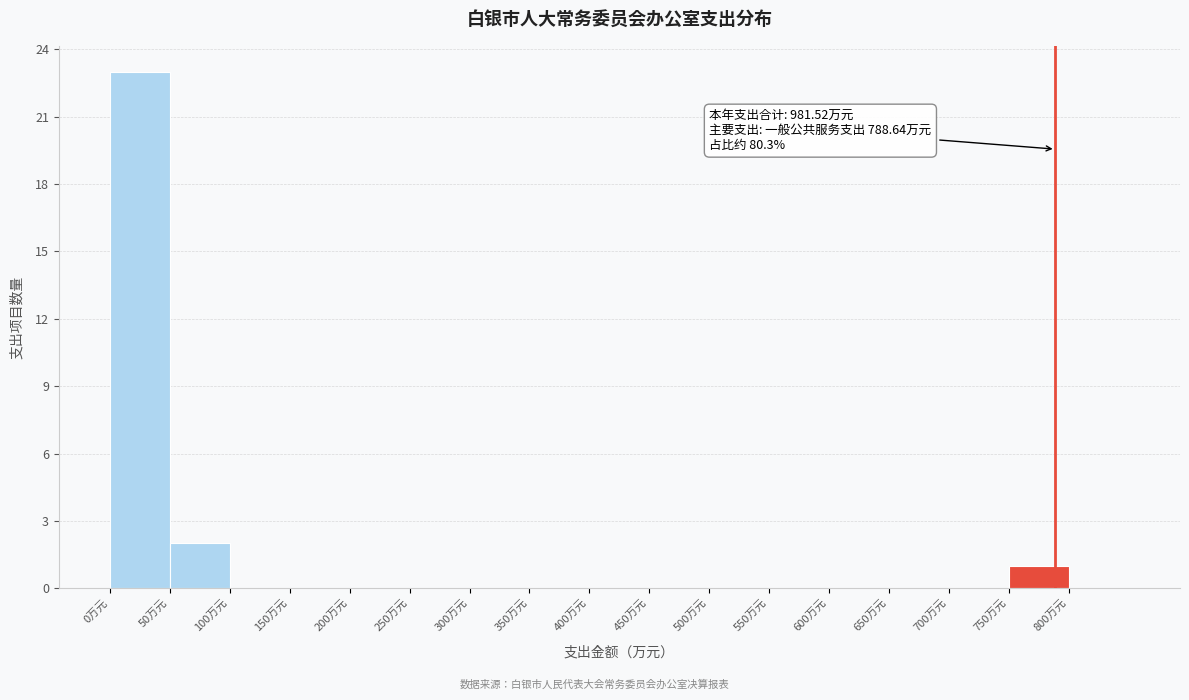

Which range on the x-axis has the tallest bar?

0 to 50